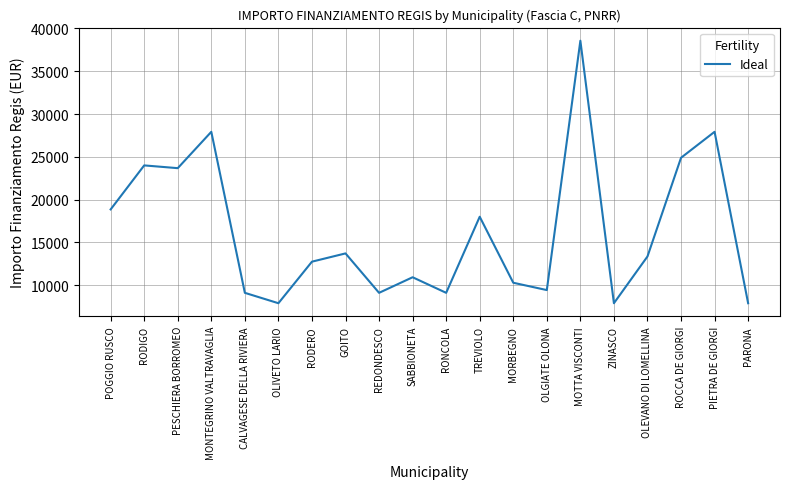

Does the chart display data point markers on the line(s)?

No